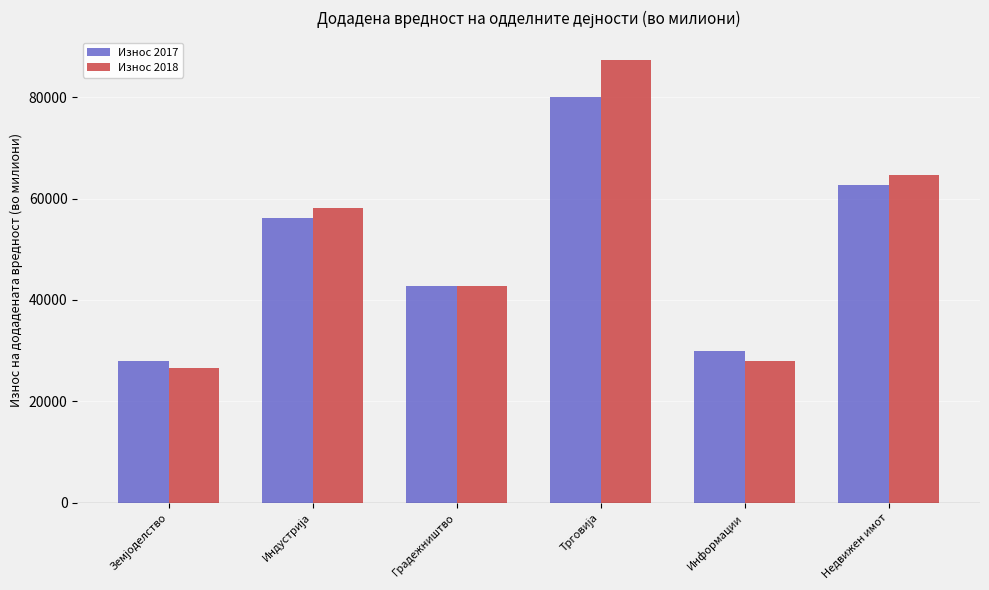

At how many categories does at least one series exceed 48354?

3